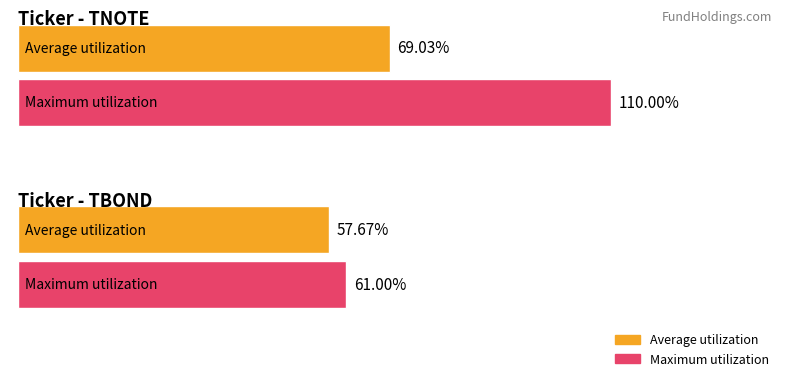

Which series has the widest spread of values?

Maximum utilization